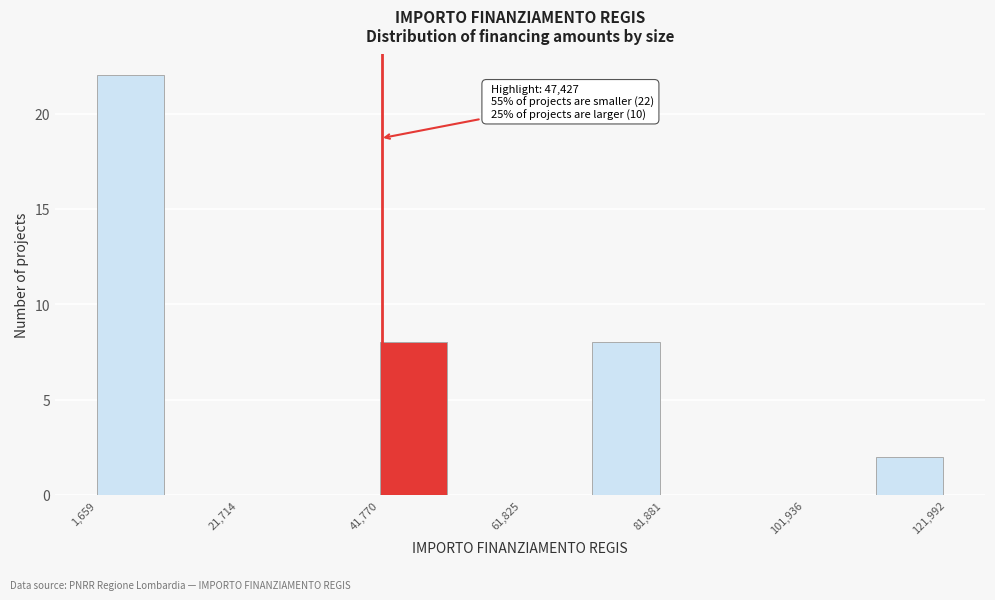

Read against the x-axis, roughly where is the centre of the tallest bar?

5000